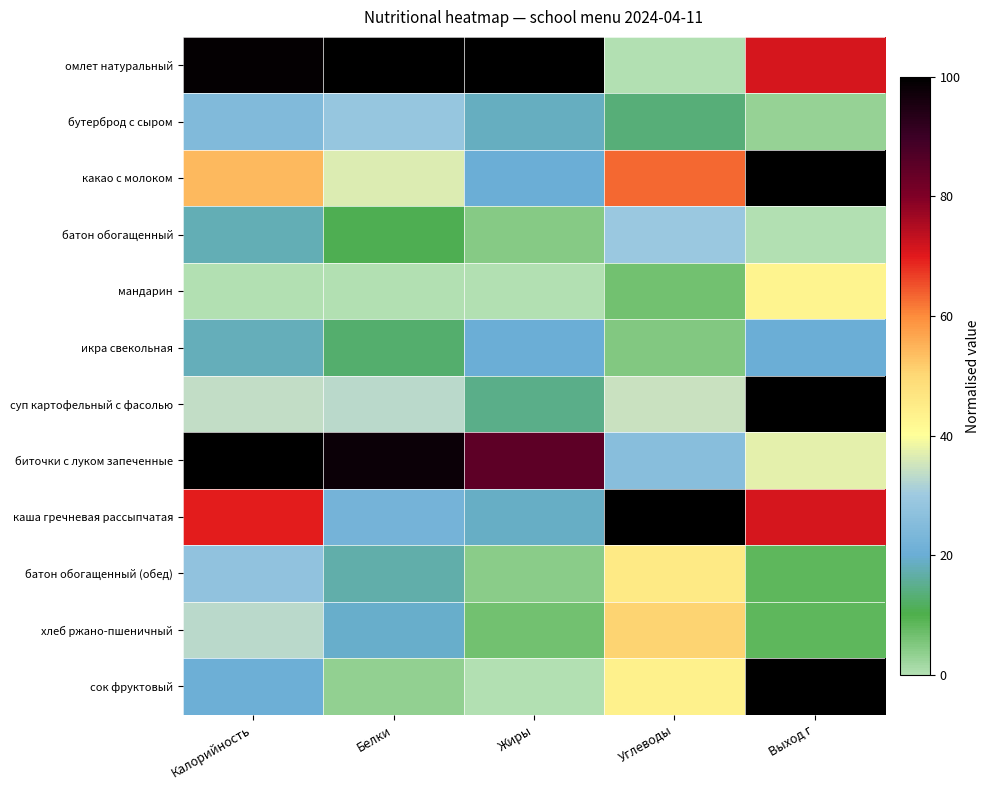

Rank the series by their maximum value, from lowest to highest.

икра свекольная, бутерброд с сыром, батон обогащенный, мандарин, батон обогащенный (обед), хлеб ржано-пшеничный, омлет натуральный, какао с молоком, суп картофельный с фасолью, биточки с луком запеченные, каша гречневая рассыпчатая, сок фруктовый